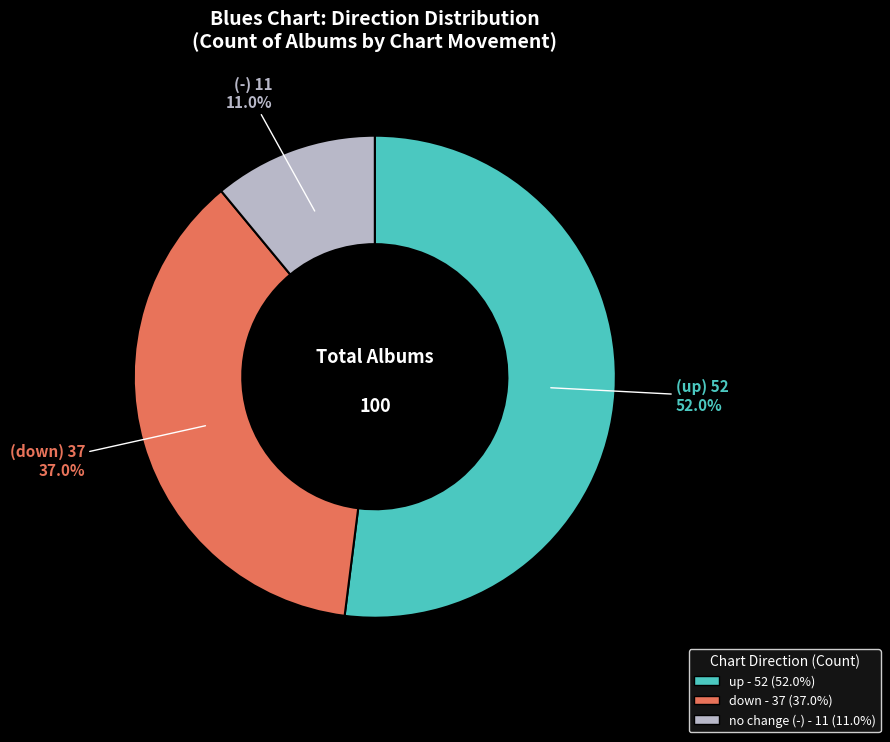

How many segments does this pie chart have?

3